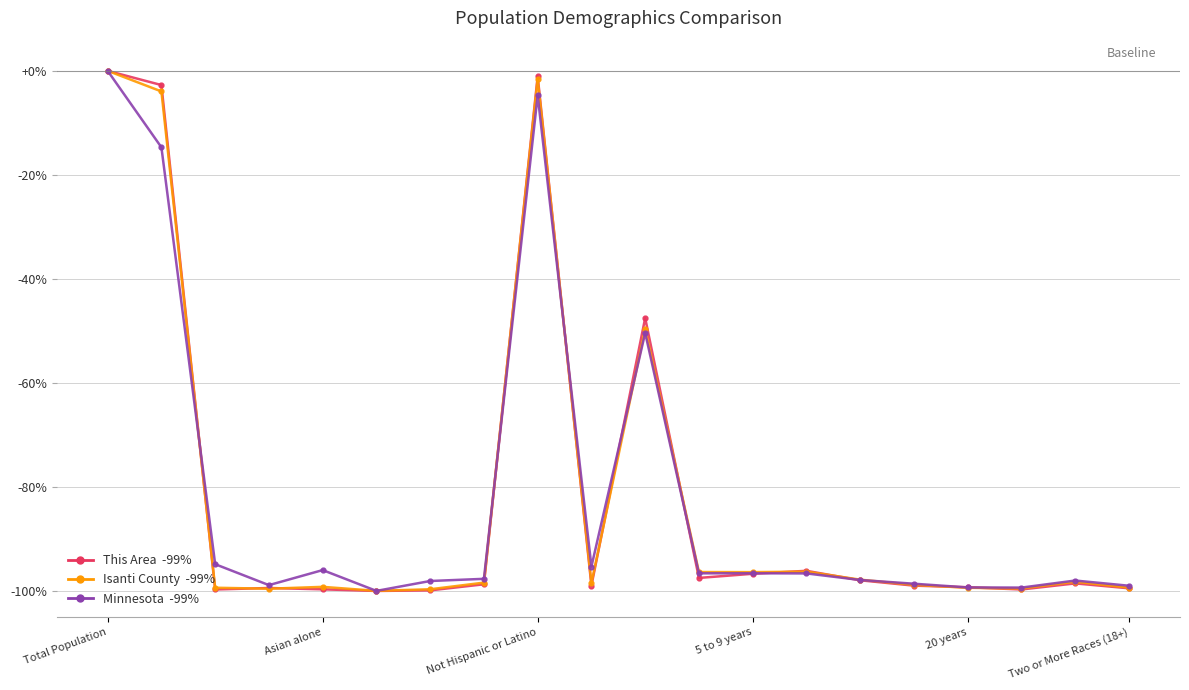

What is the smallest value displayed?

-100.0